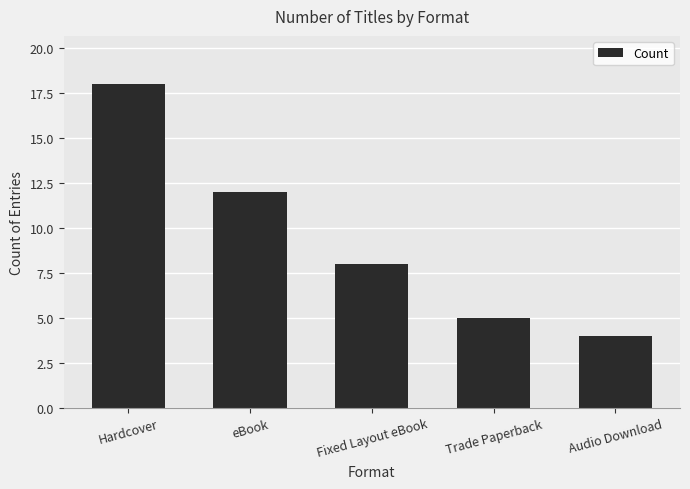

The value at Hardcover is 18. True or false?

True